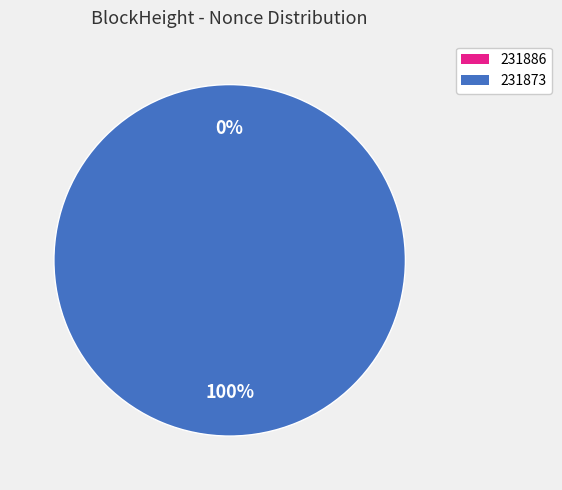

Is it true that 231886 is 11% of the pie?

False